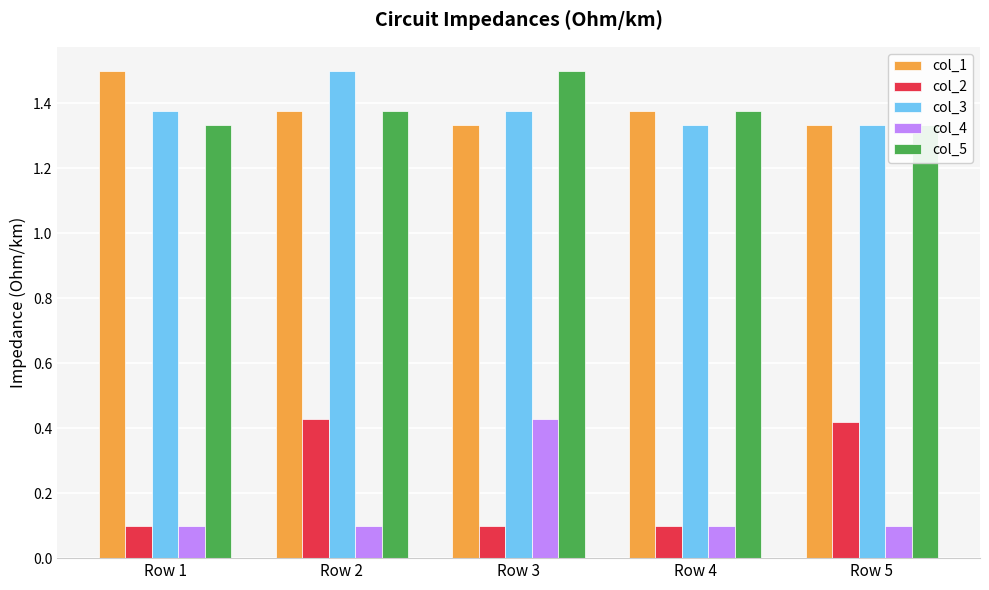

What is the value of the col_3 bar at the 2nd from the left?

1.5